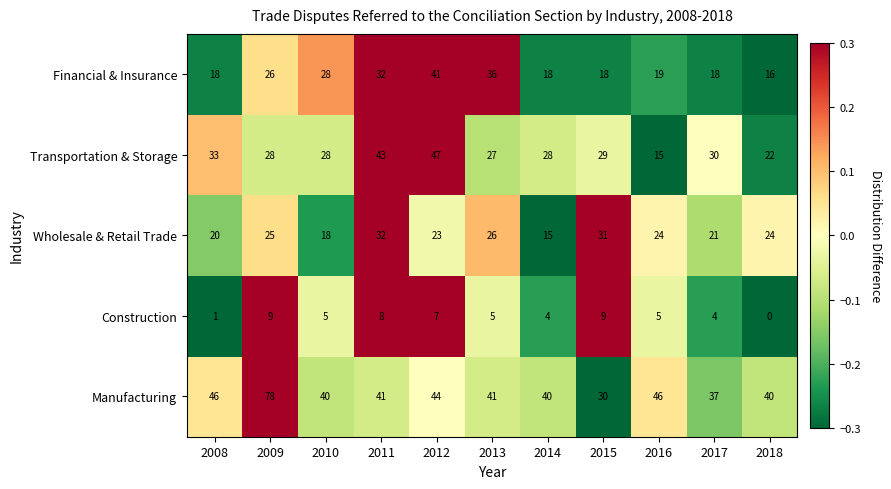

What is the maximum value shown in the chart?

78